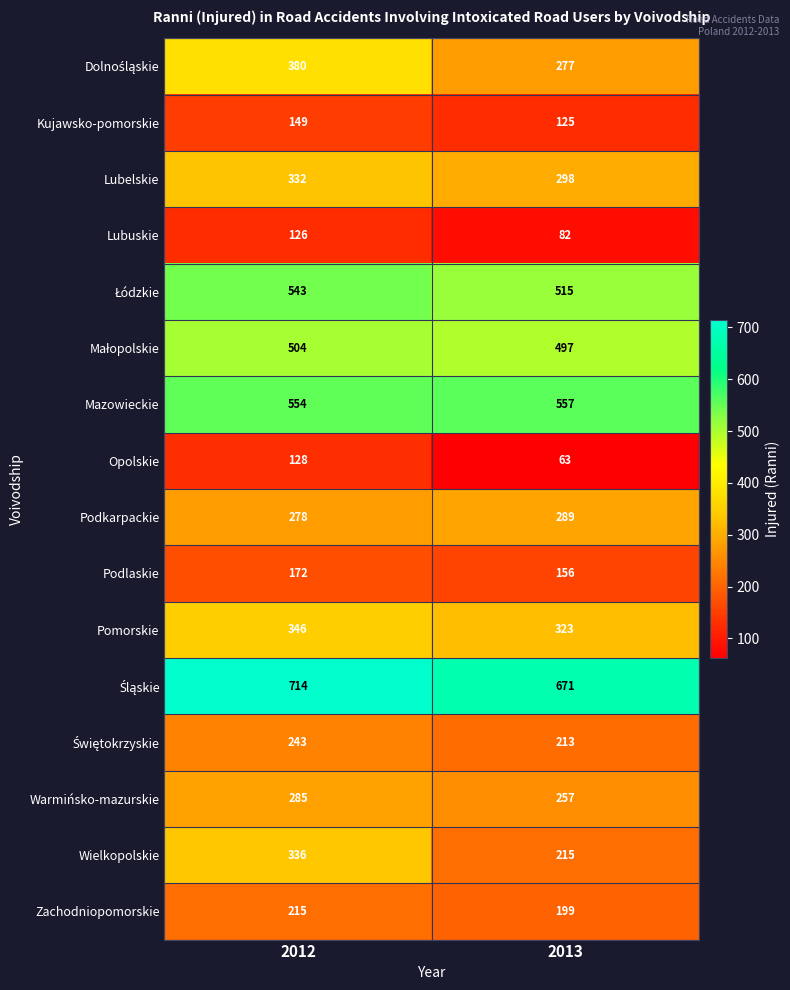

What is the highest value of the Zachodniopomorskie series?

215